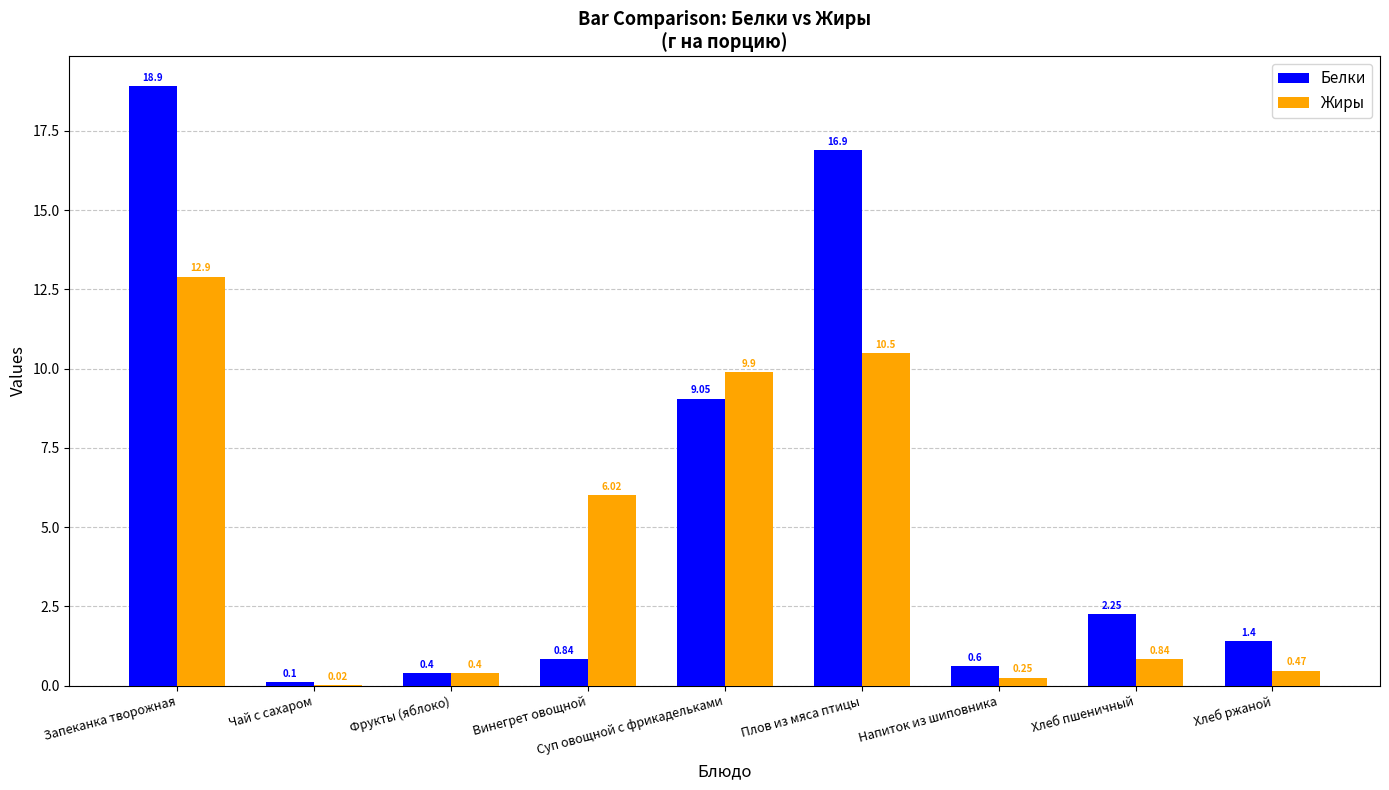

What is the difference between the Белки values at Чай с сахаром and Запеканка творожная?

18.8